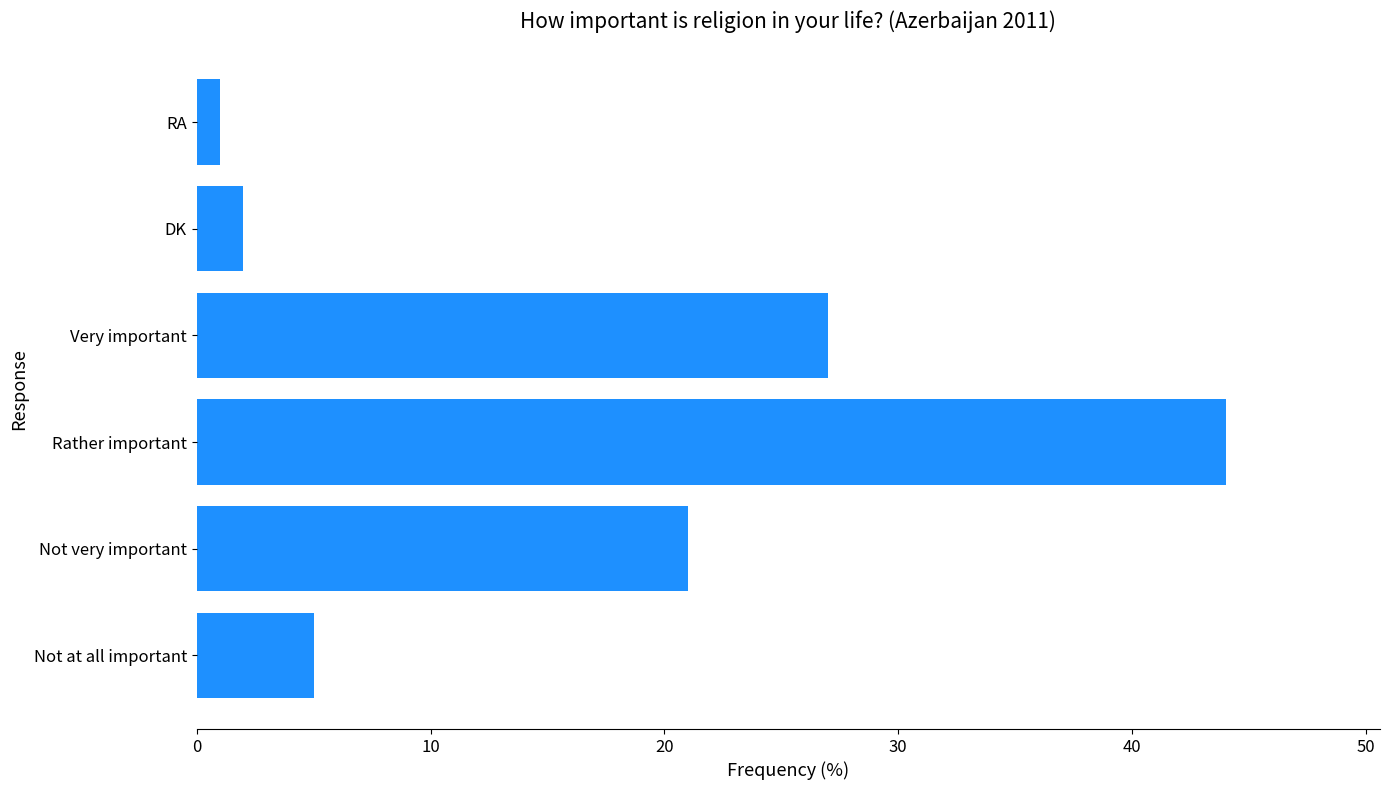

At which category does the chart reach its minimum across all series?

RA